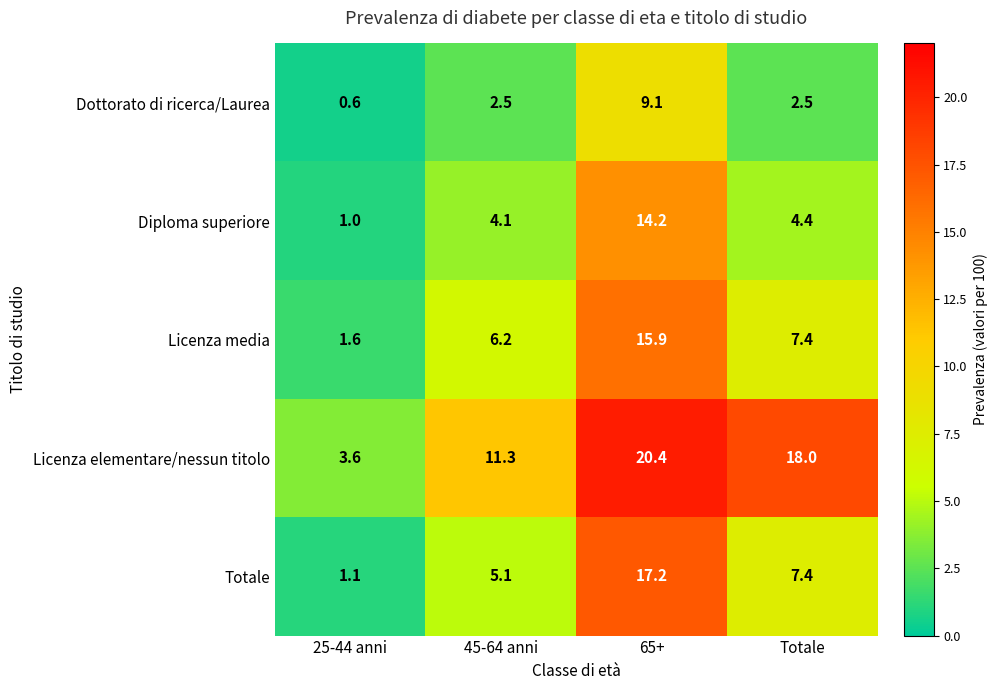

What is the spread (max minus min) of values at Totale?

15.5